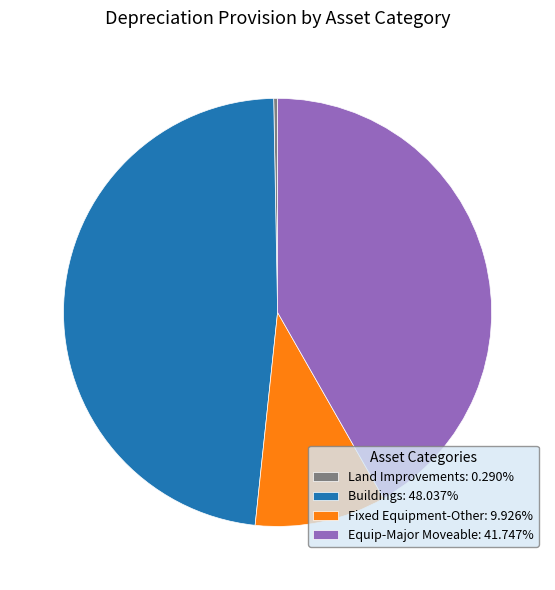

Does any single category account for the majority?

No